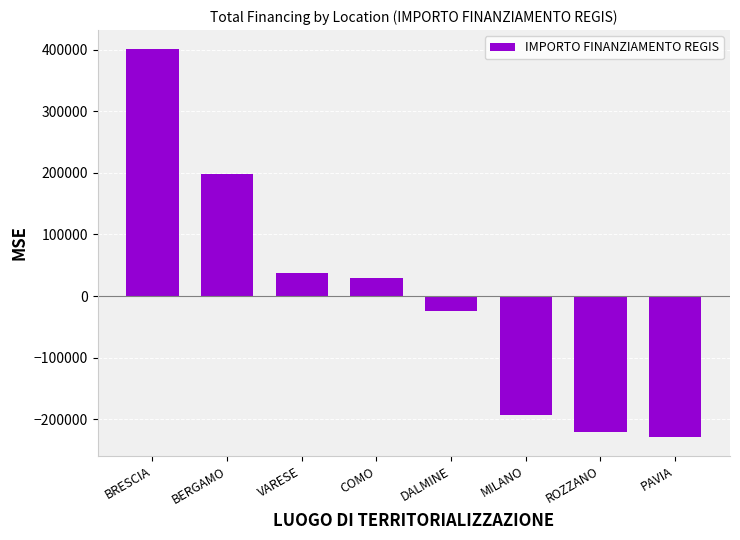

True or false: the data shows 198439.7 at BERGAMO.

True